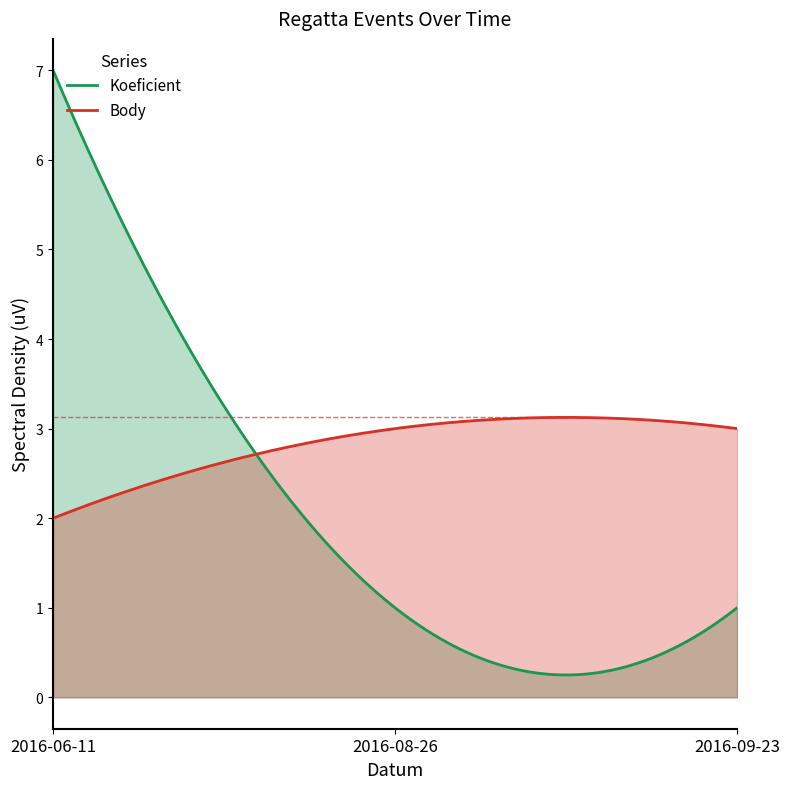

Which series has the largest total across all categories?

Koeficient